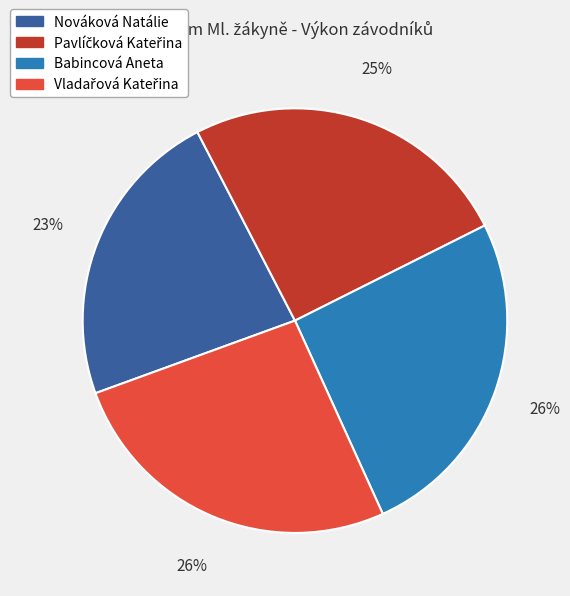

To the nearest percent, what percentage of the pie is Nováková Natálie?

23%